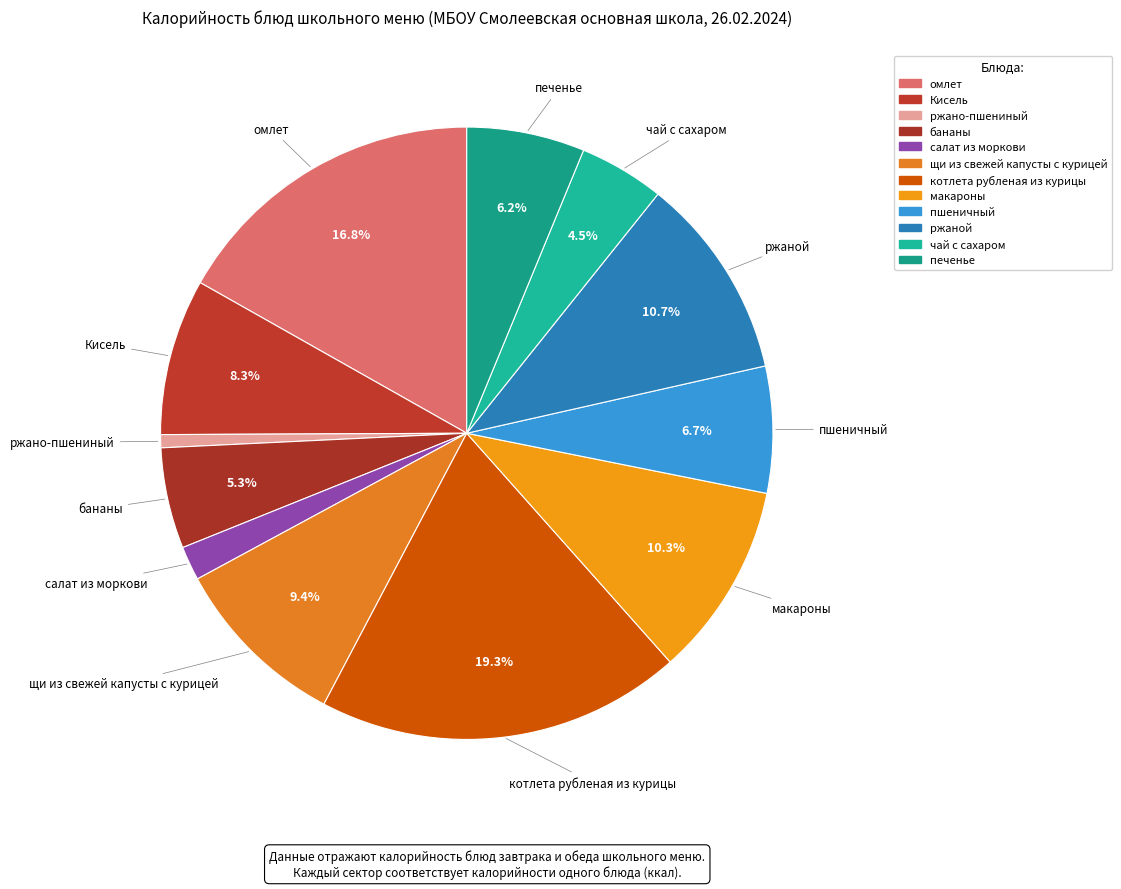

Is the sum of Кисель and бананы greater than half?

No